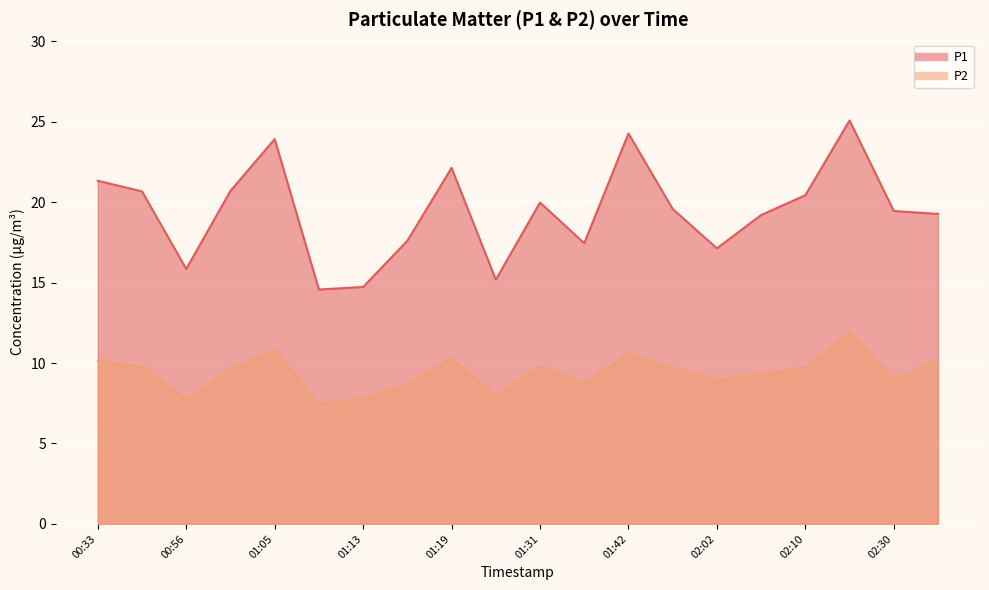

True or false: P2 has a value of 11.9 at 02:22.

True